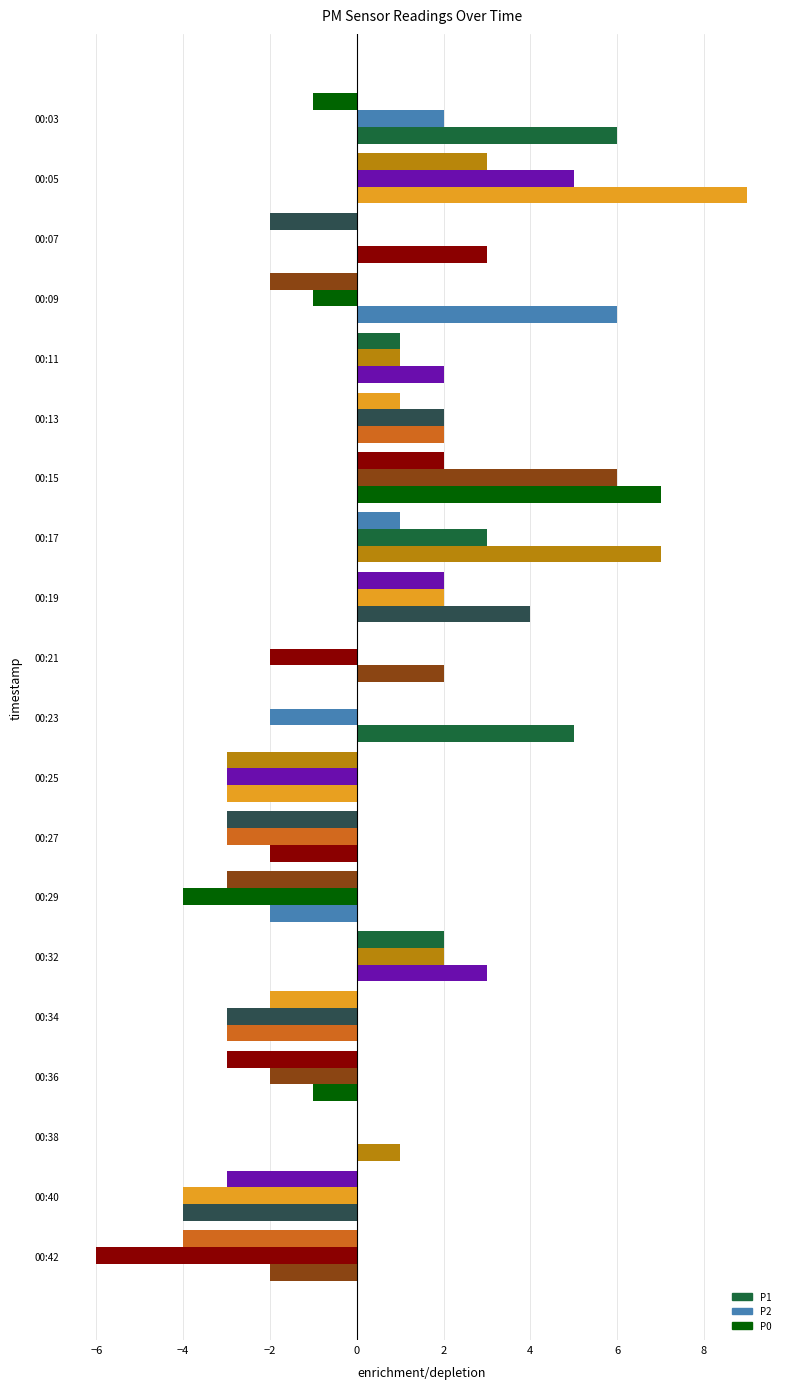

How many series are shown in this chart?

3